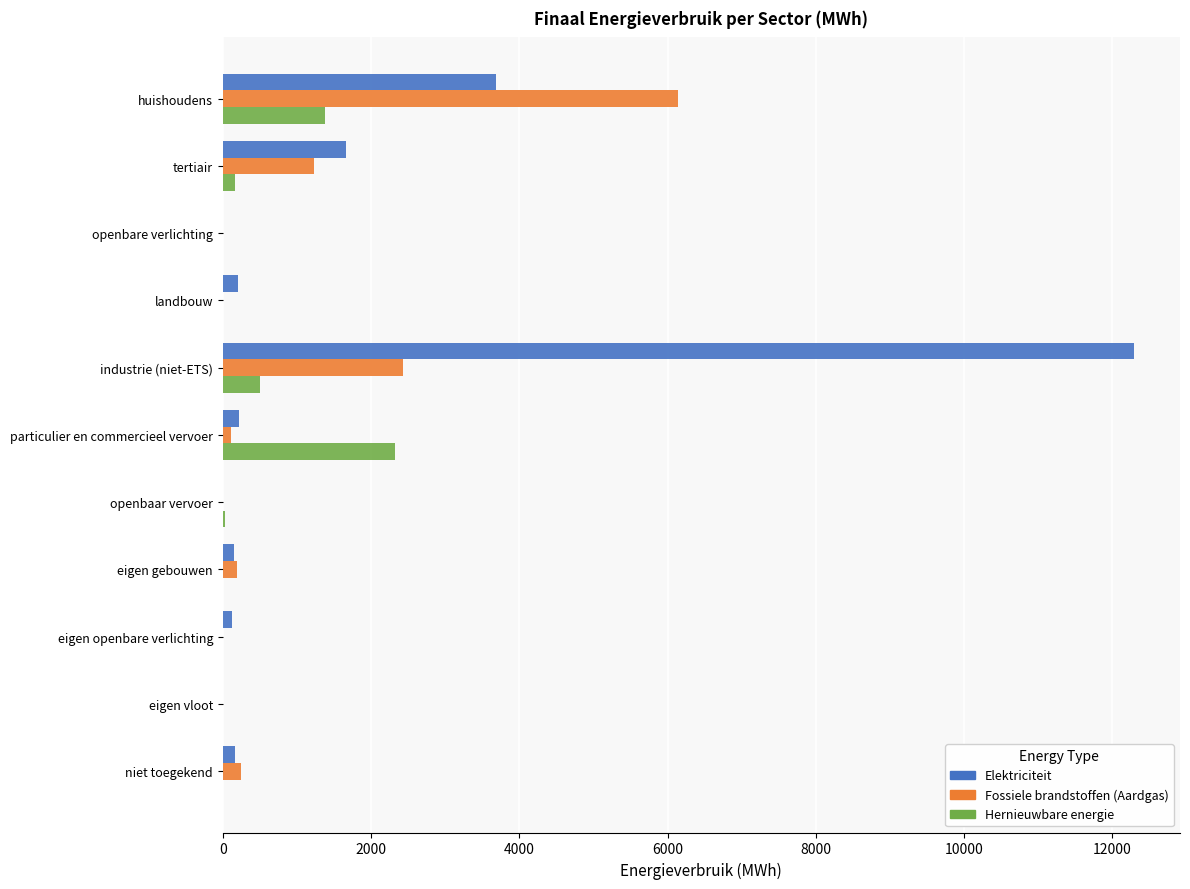

The Fossiele brandstoffen (Aardgas) series shows 2107.4 at tertiair. True or false?

False